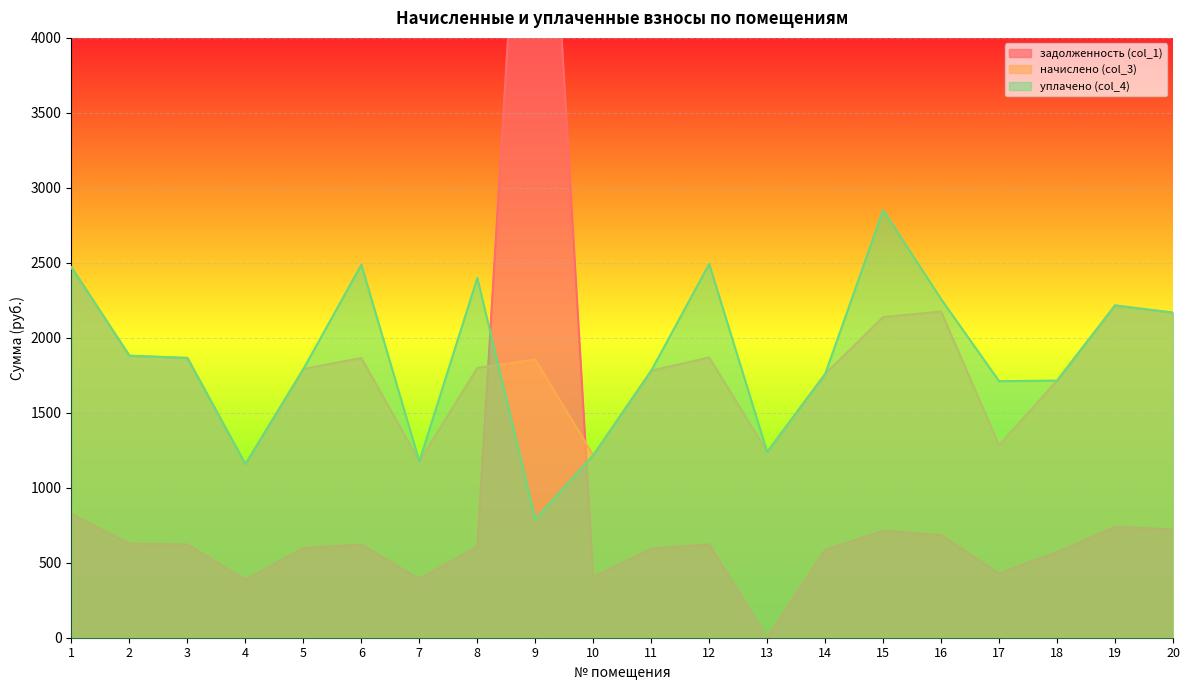

What is the total value across all series at 1?

5764.0